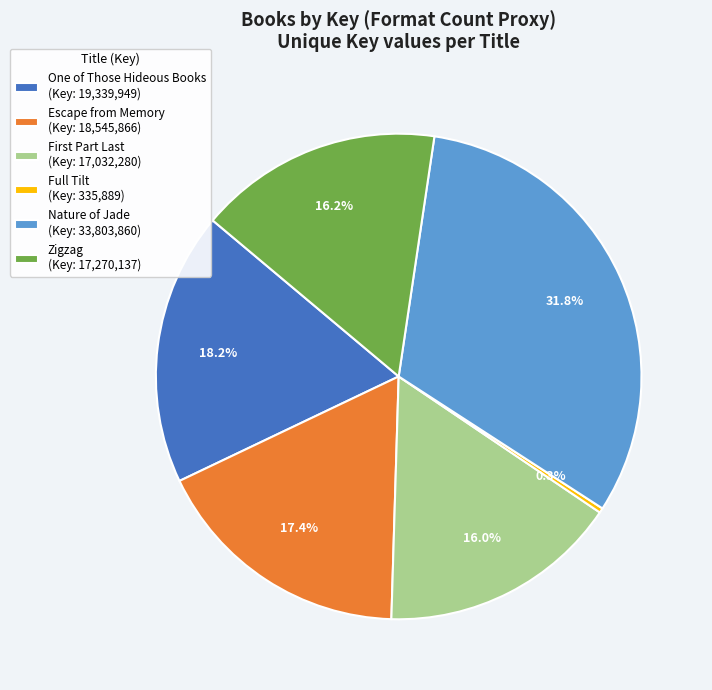

True or false: Escape from Memory accounts for 17% of the total.

True